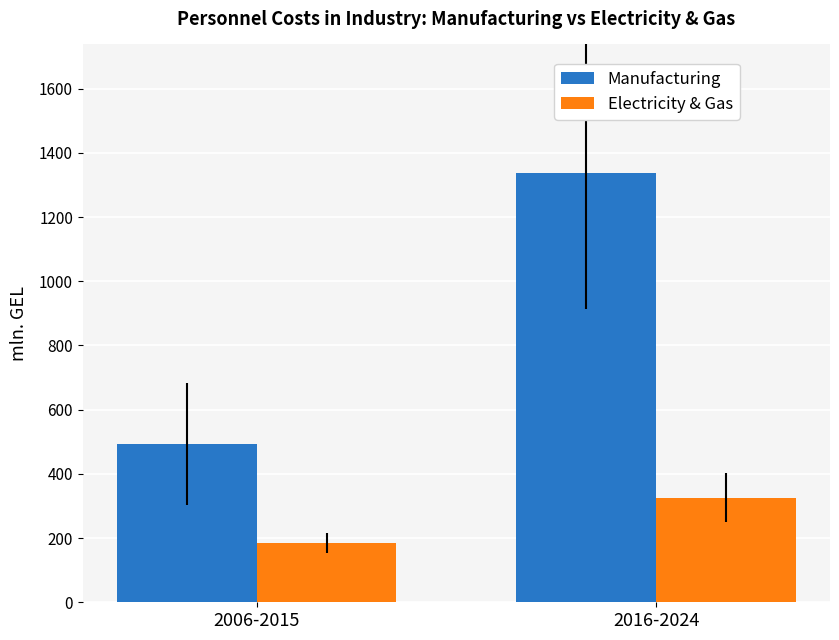

Is the value of Manufacturing at 2016-2024 greater than the value of Electricity & Gas at 2006-2015?

Yes